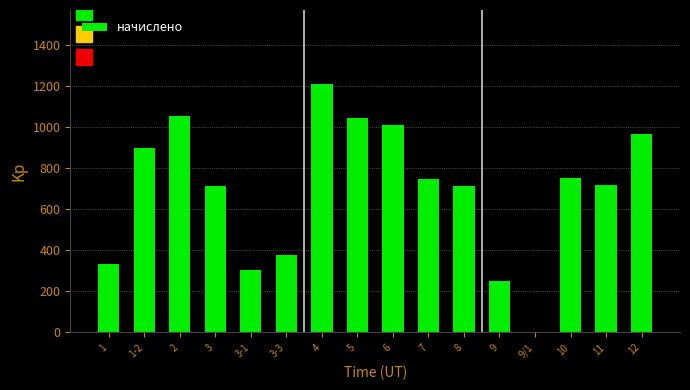

Approximately how many times larger is the value at 8 compared to 2?

0.7